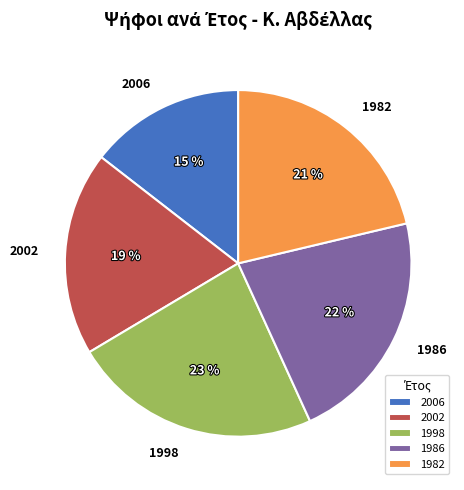

Combined, do 1982 and 2006 account for over 50%?

No